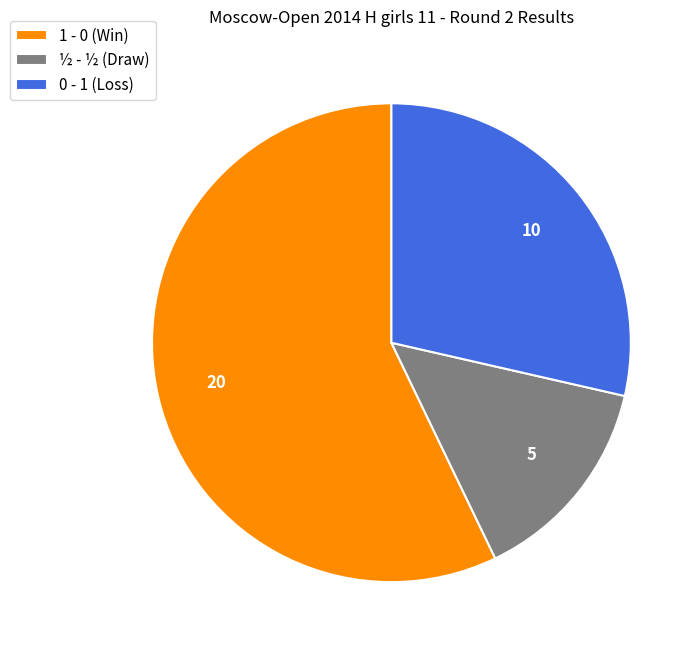

Which slice is the largest?

1 - 0